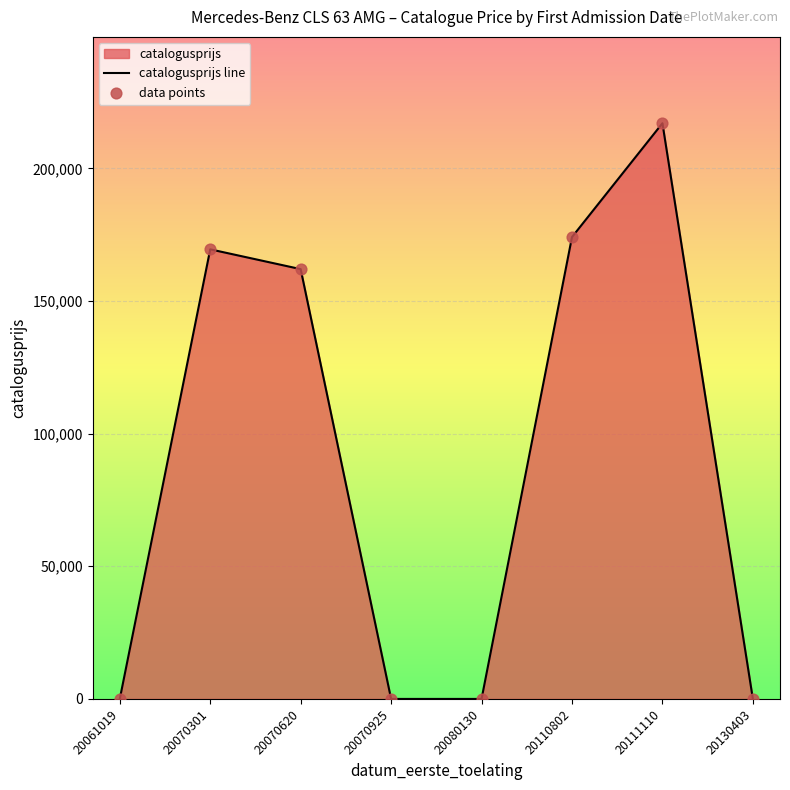

Which series has the widest spread of Y values?

catalogusprijs line